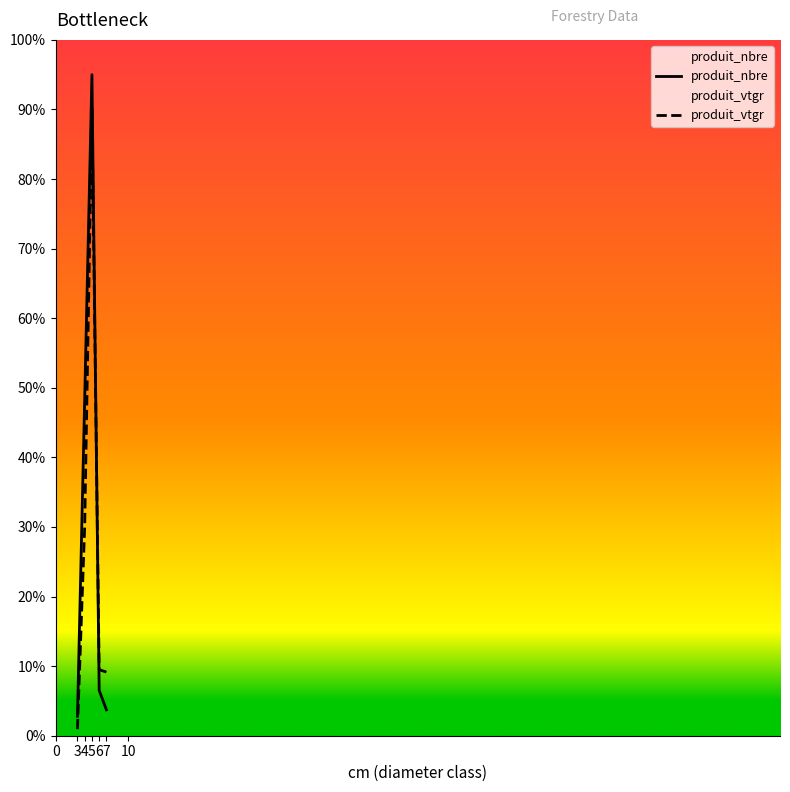

After their last crossing, which series has the higher values: produit_vtgr or produit_nbre?

produit_vtgr